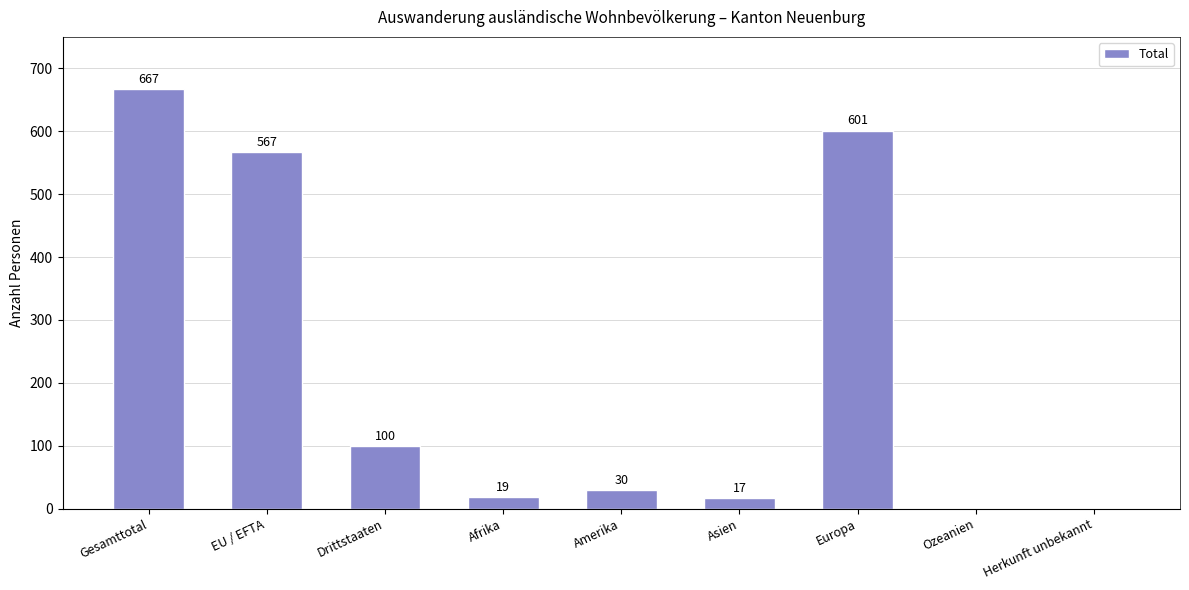

Which category has the highest value across all series?

Gesamttotal